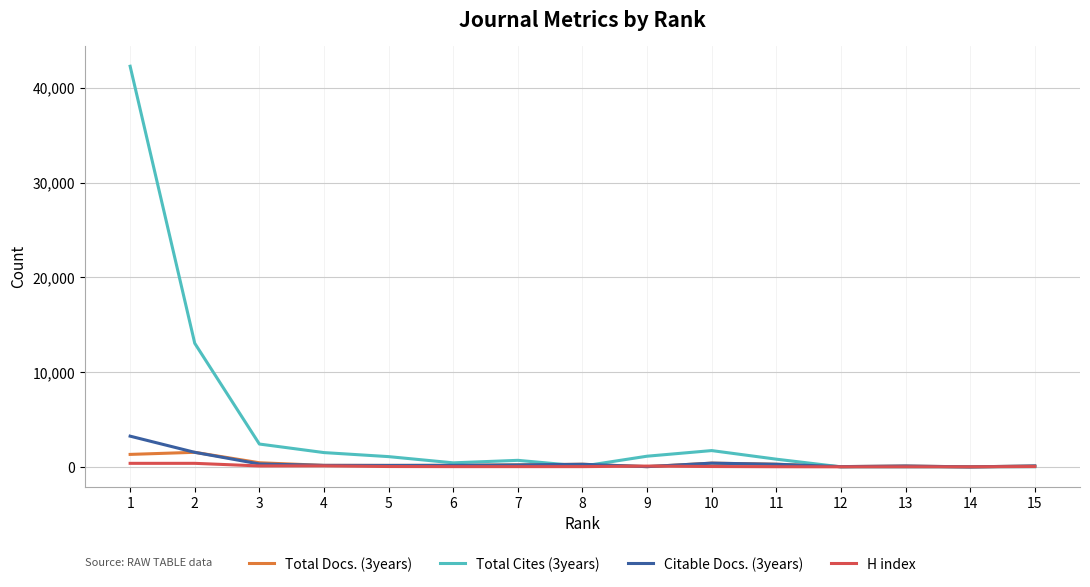

The value of H index at 15 is 34. True or false?

True